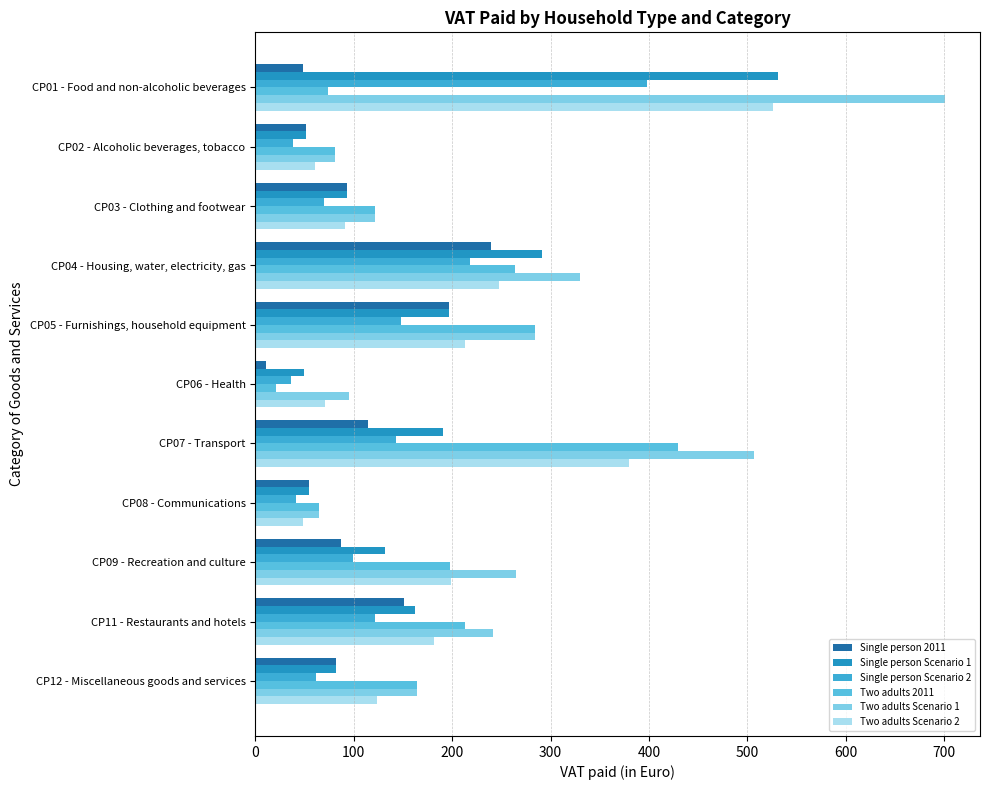

Count the number of categories in the chart.

11